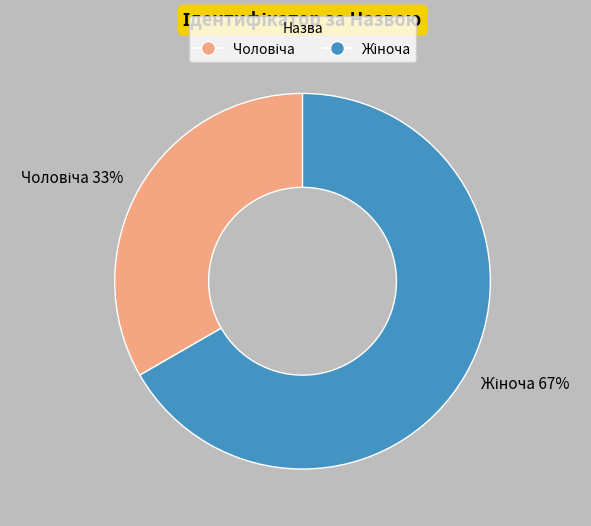

Does any single category account for the majority?

Yes